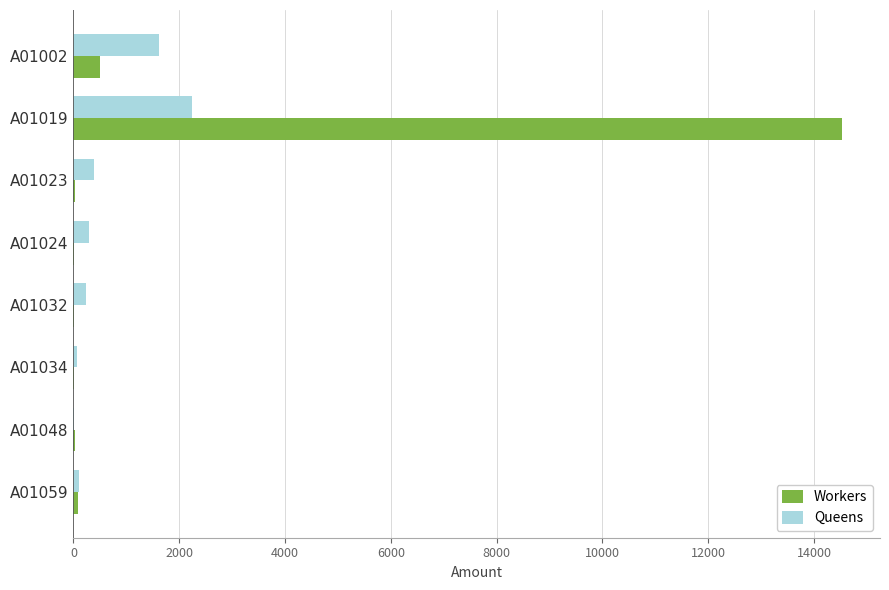

At which label is Workers closest to 7268?

A01002